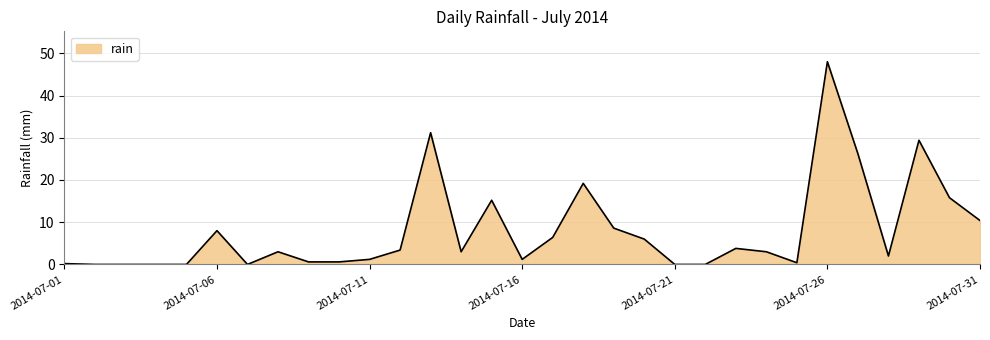

What is the greatest value displayed?

48.0